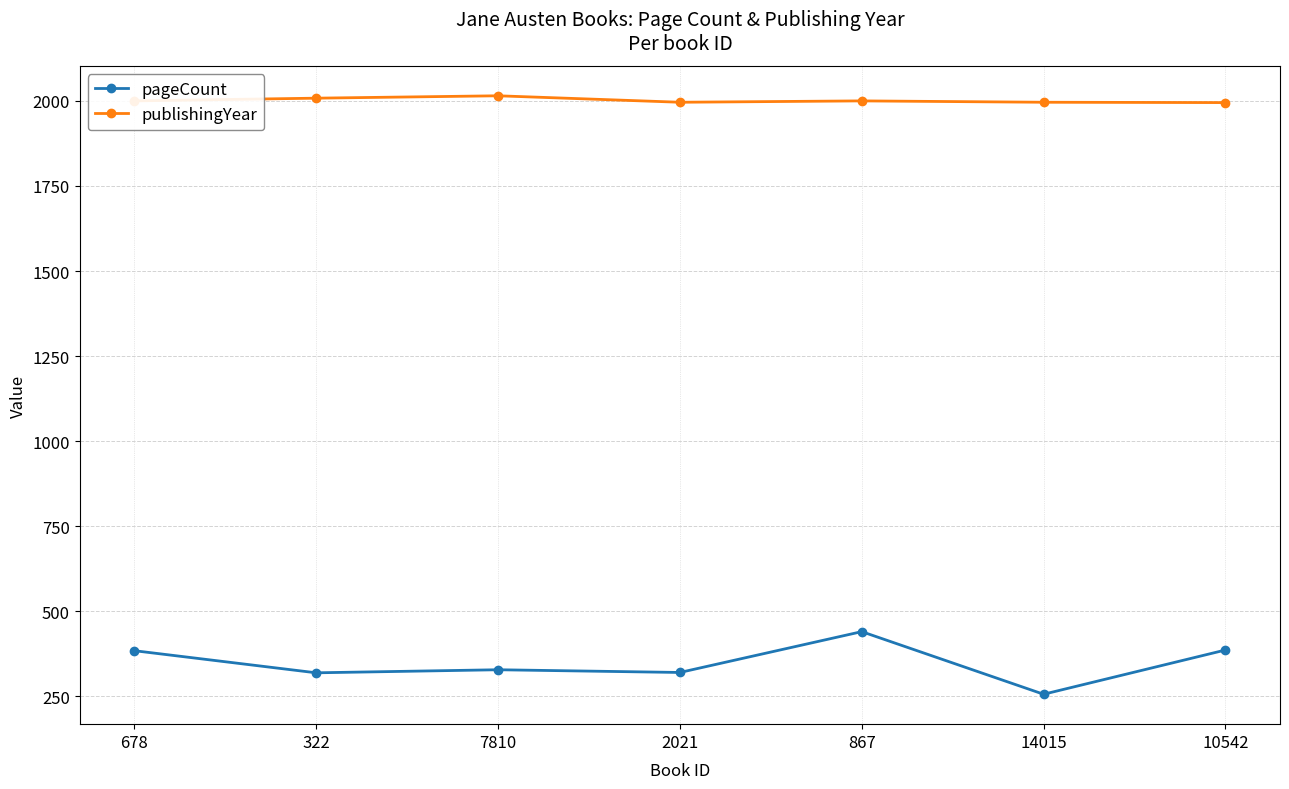

What is the difference between the pageCount values at 10542 and 14015?

130